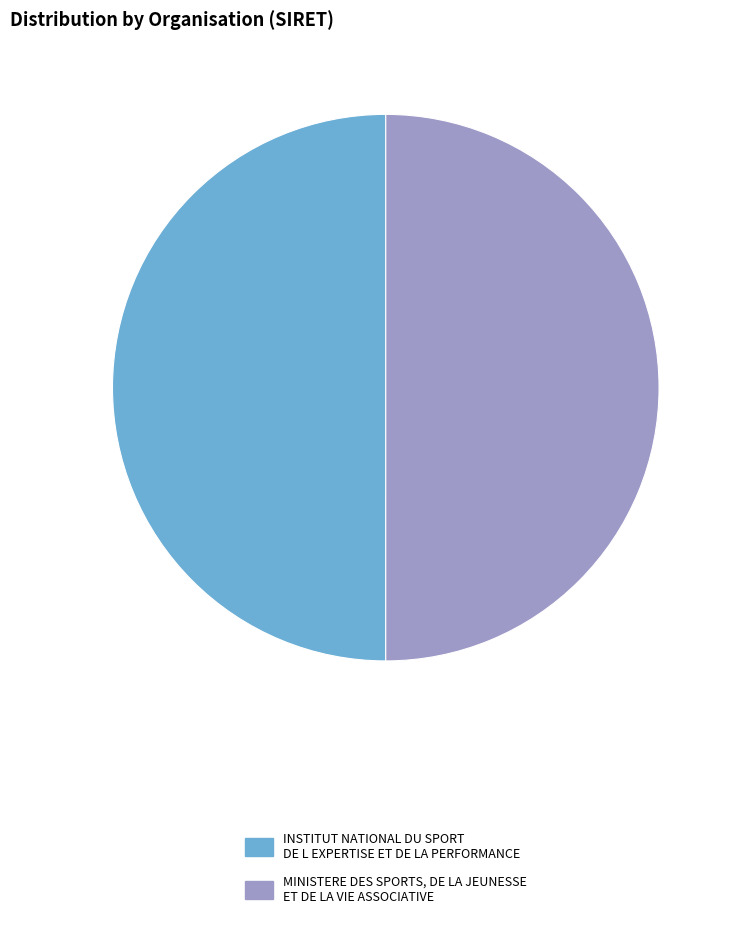

Is the sum of INSTITUT NATIONAL DU SPORT DE L EXPERTISE ET DE LA PERFORMANCE and MINISTERE DES SPORTS, DE LA JEUNESSE ET DE LA VIE ASSOCIATIVE greater than half?

Yes